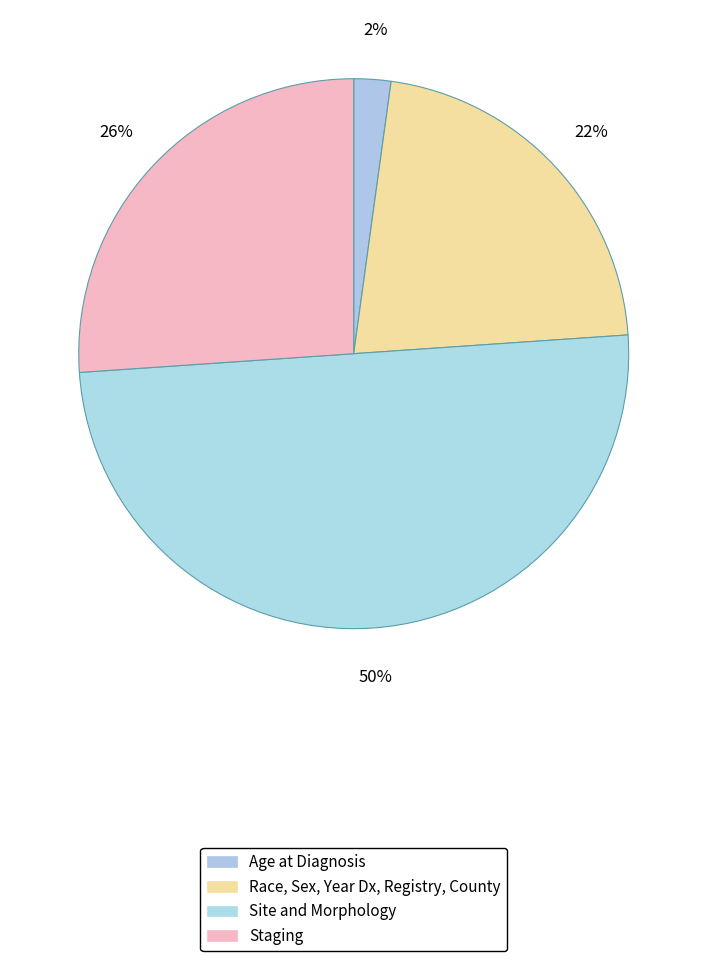

Is Age at Diagnosis the majority of the pie?

No